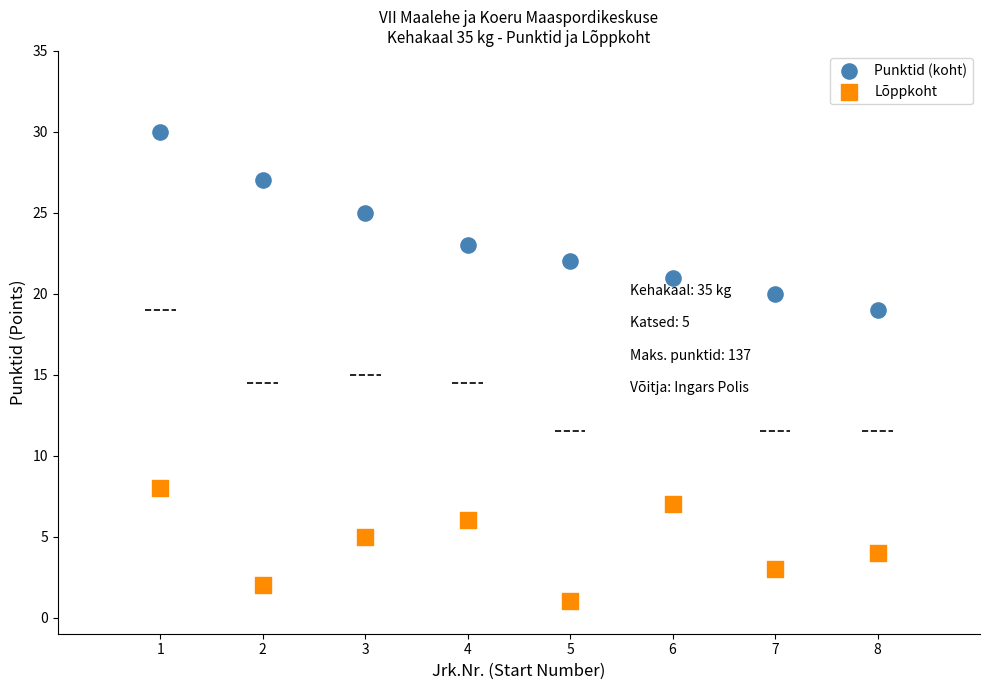

Which series contains the lowest Y value?

Lõppkoht